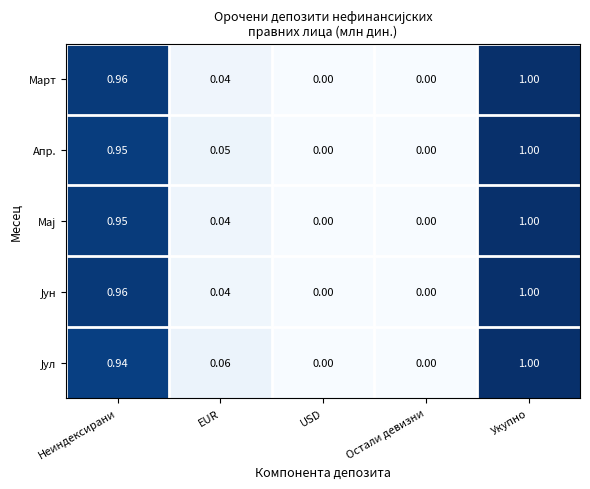

Which category has the highest value across all series?

Укупно